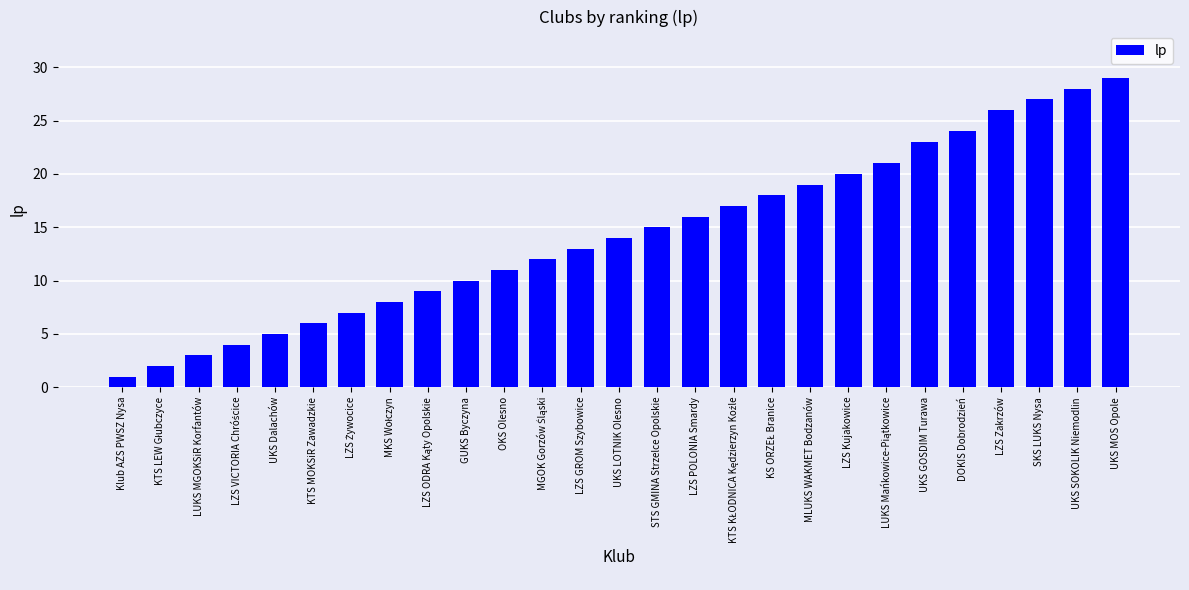

Read the value at STS GMINA Strzelce Opolskie.

15